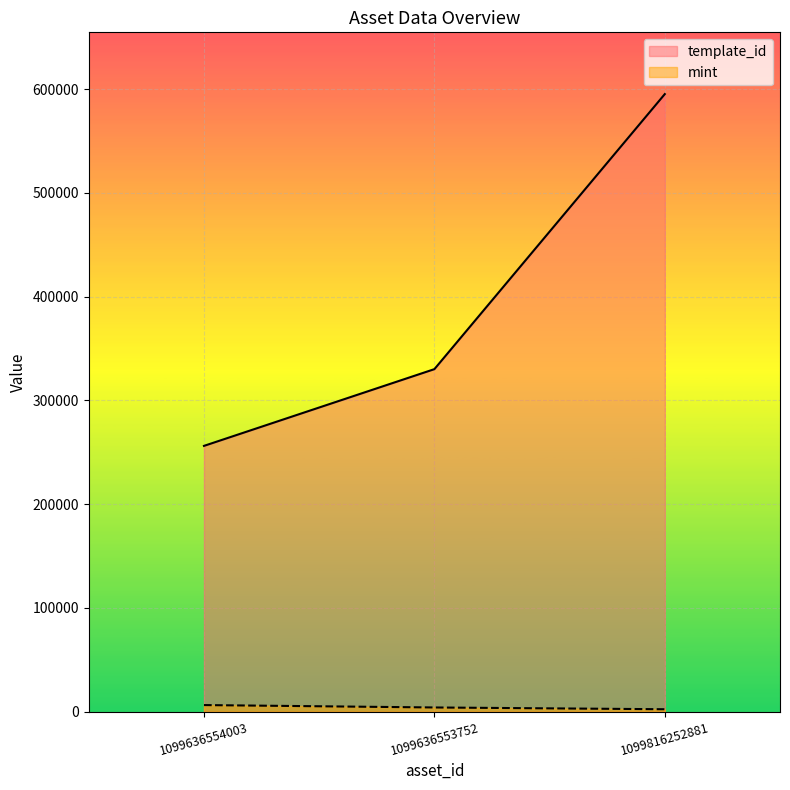

What is the label of the 3rd point from the right?

1099636554003